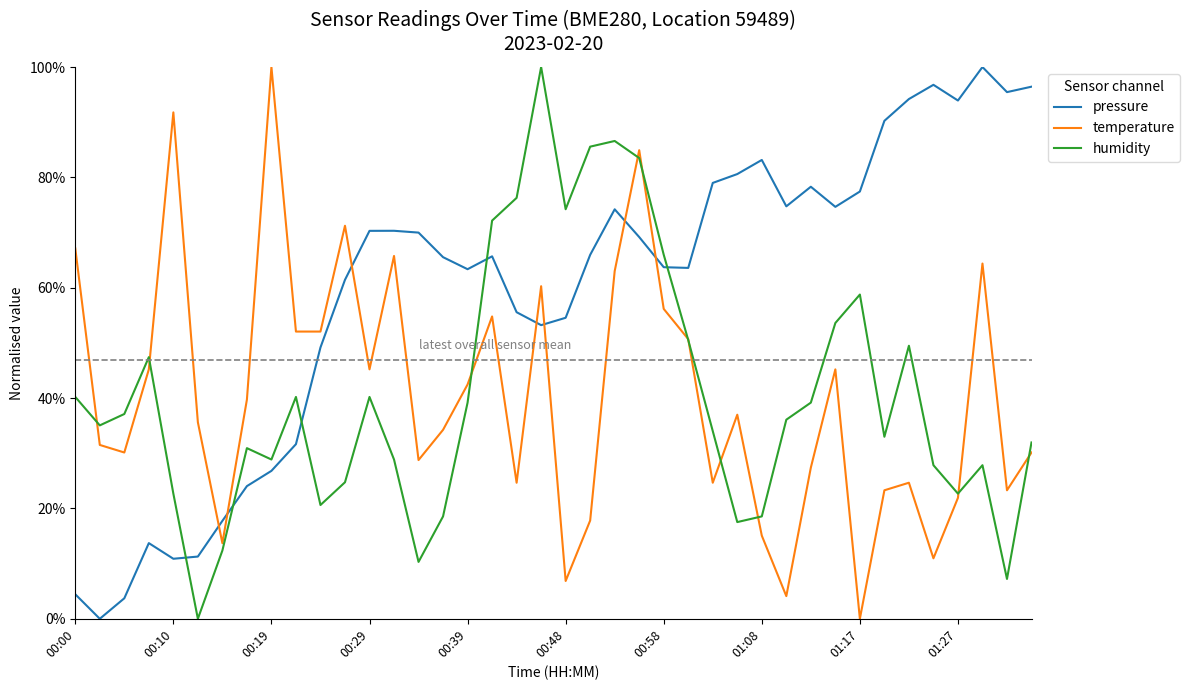

How many intersections are there between pressure and humidity?

5